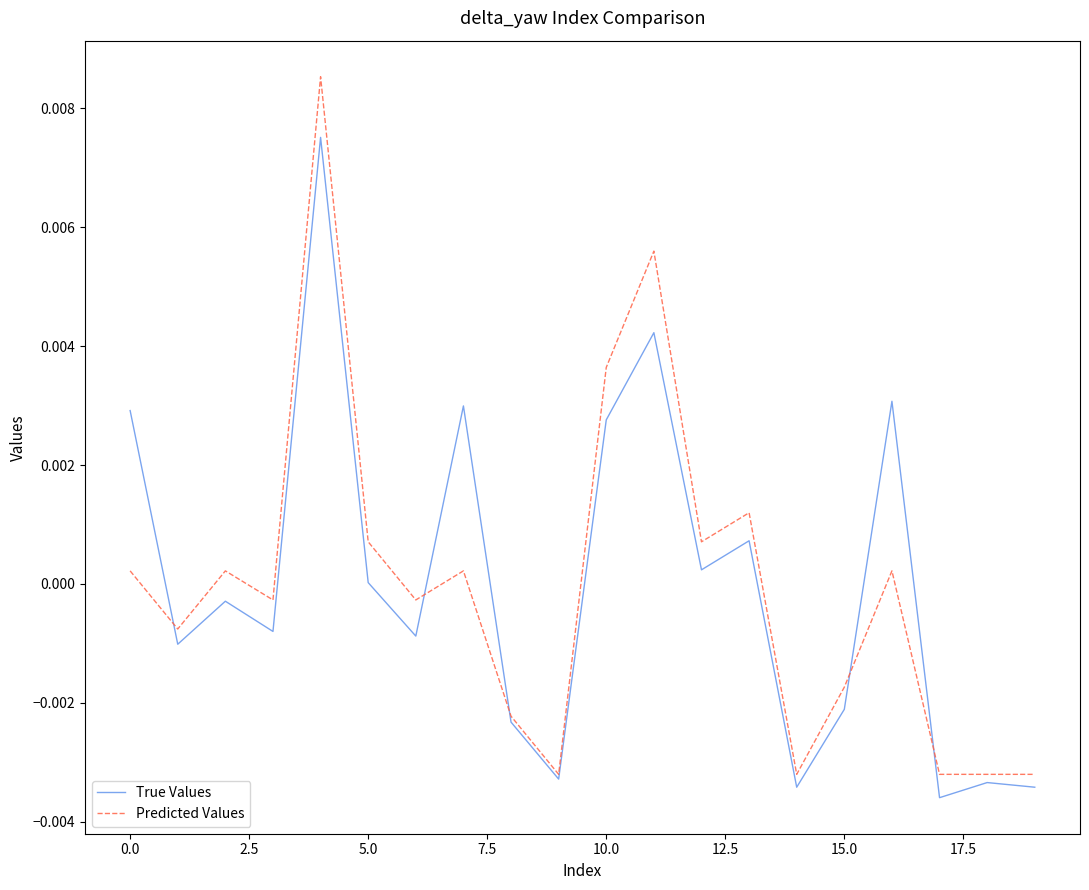

Rank the series by their maximum value, from lowest to highest.

True Values, Predicted Values